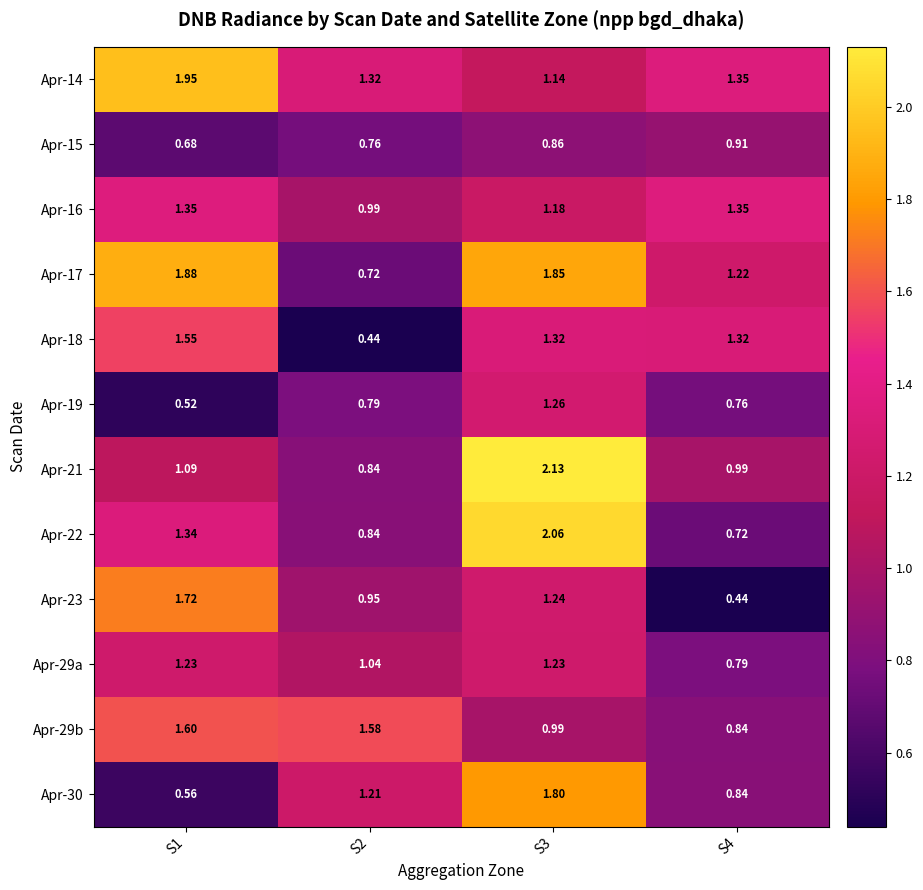

Is the value of Apr-17 at S4 greater than the value of Apr-21 at S2?

Yes